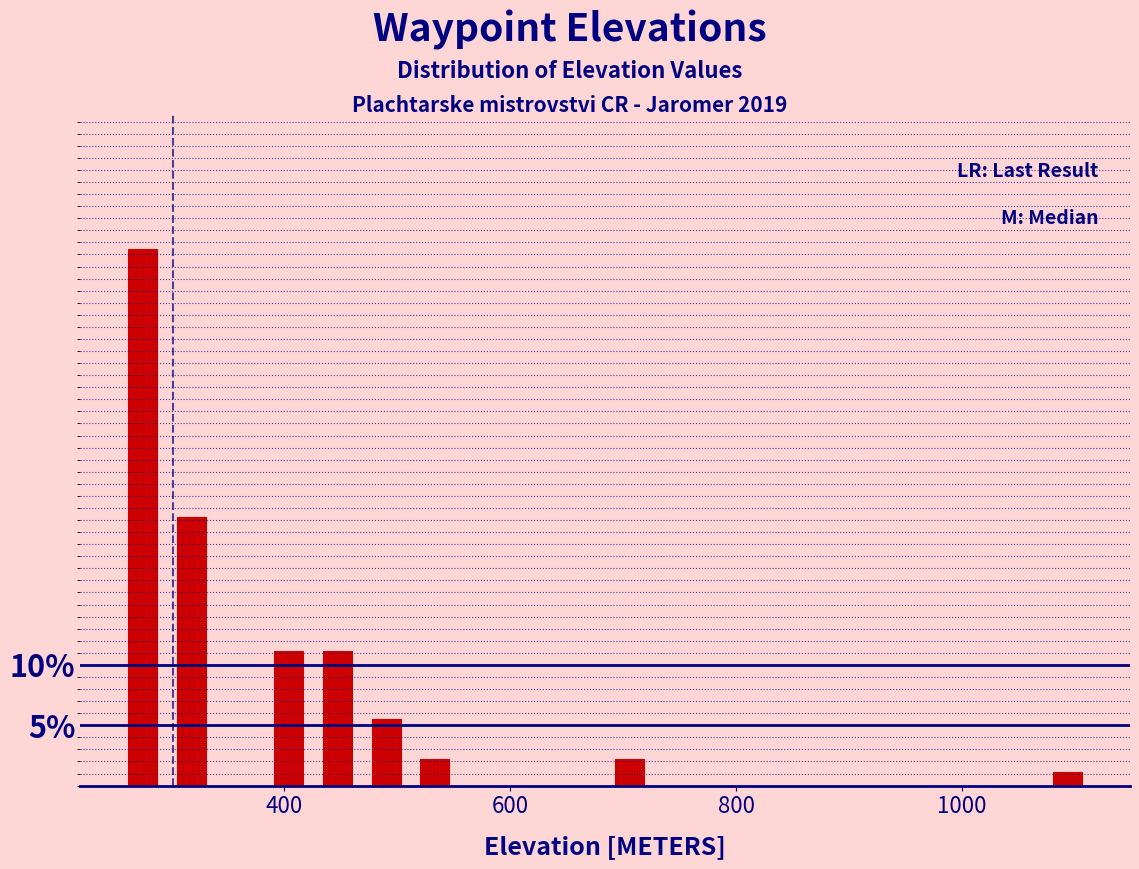

Around what value on the x-axis is the tallest bar? Give the approximate position of its centre, as read against the axis.

280